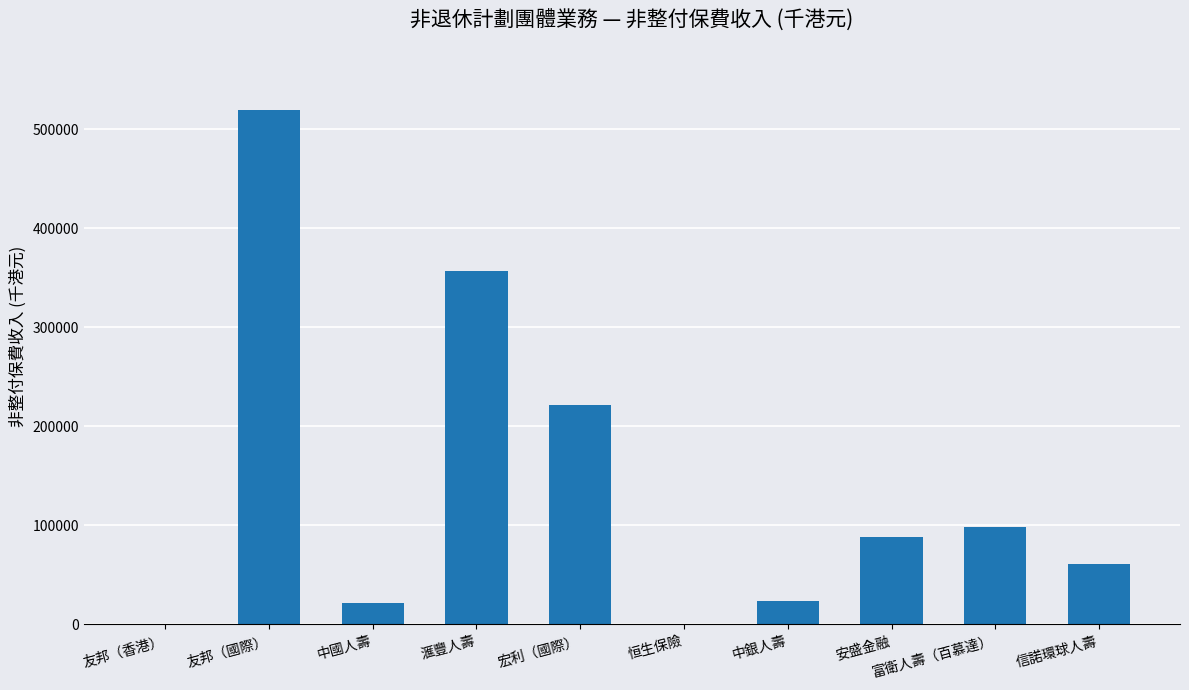

The chart shows a value of 41656 at 安盛金融. True or false?

False